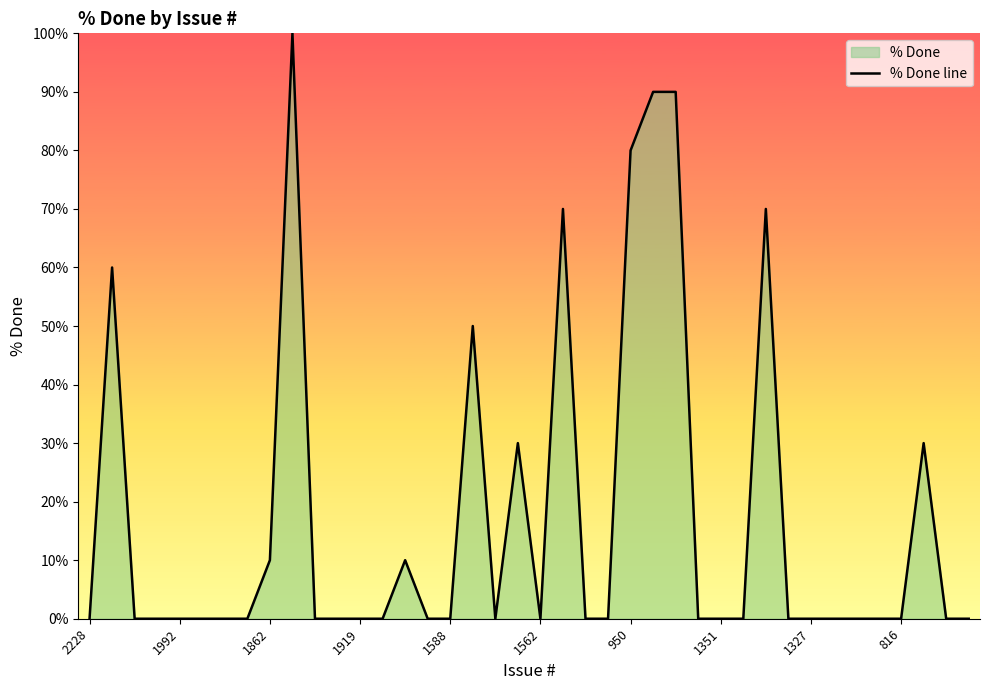

Approximately how many times larger is the value at 950 compared to 1862?

8.0